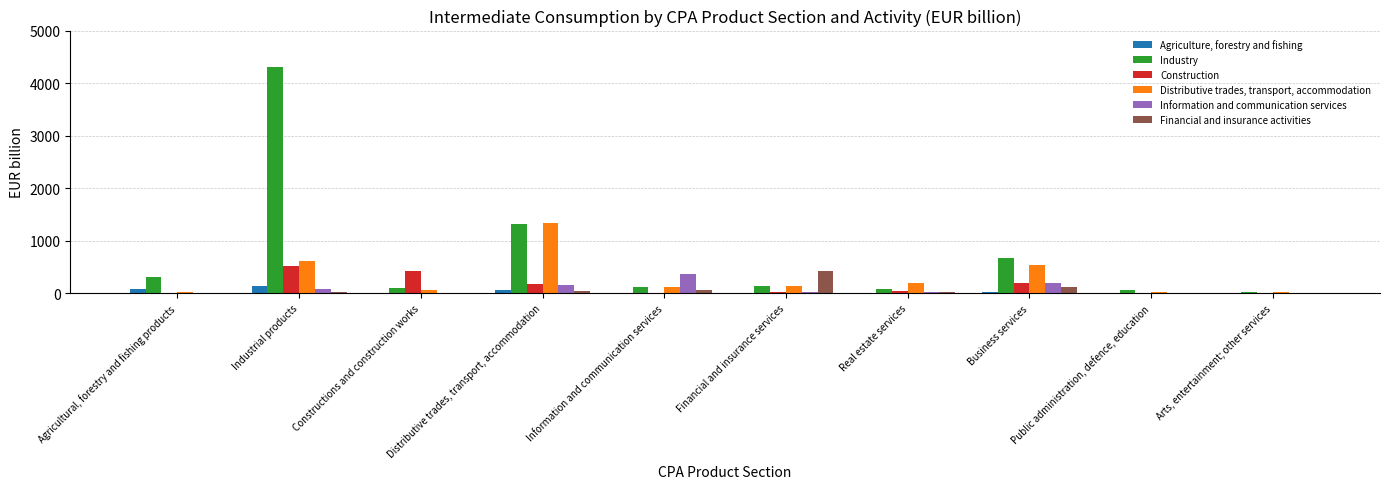

Are the bars horizontal?

No